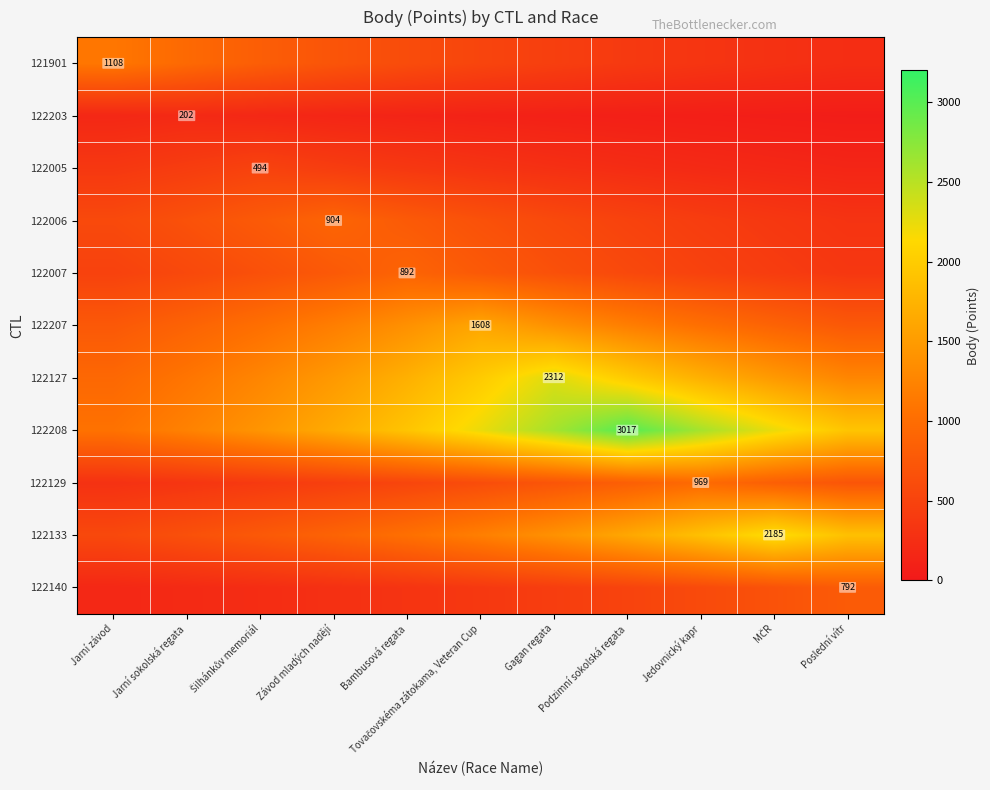

Rank the series by their maximum value, from highest to lowest.

122208, 122127, 122133, 122207, 121901, 122129, 122006, 122007, 122140, 122005, 122203